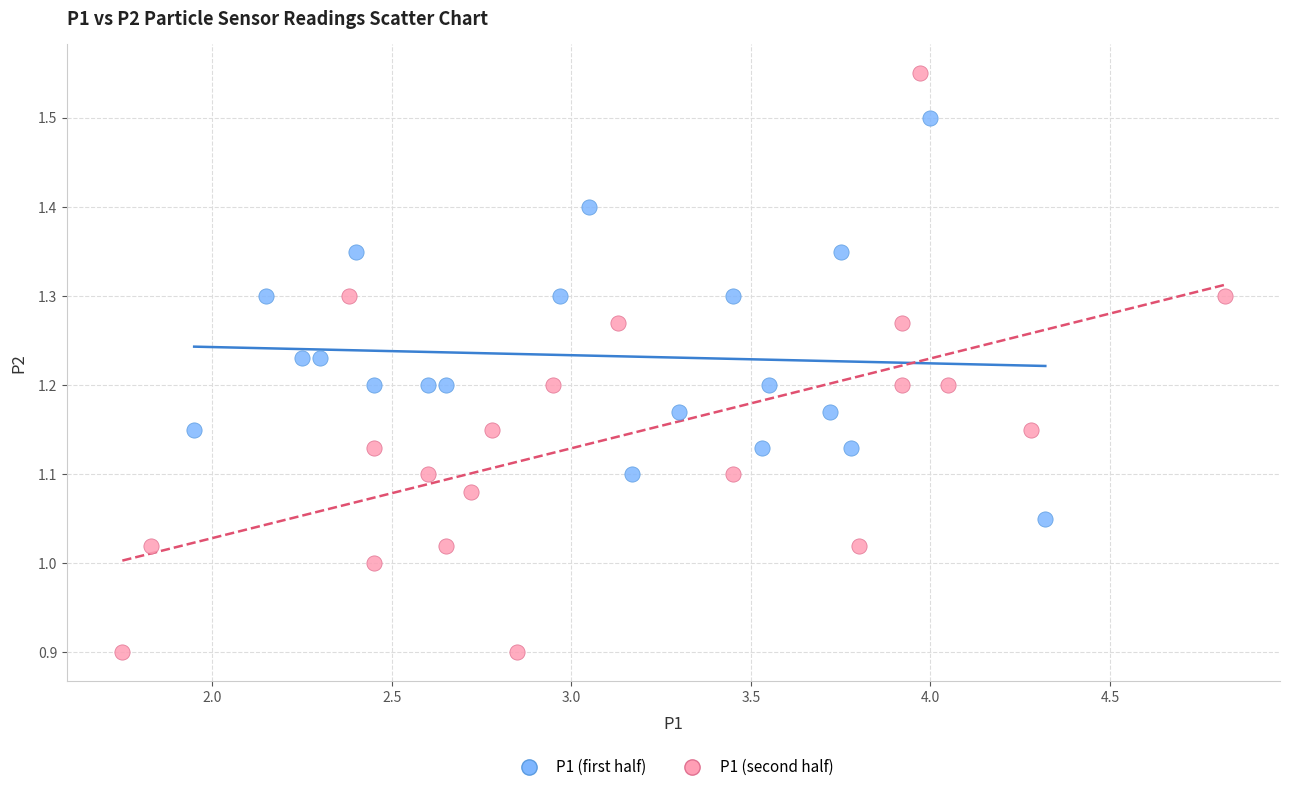

Which series reaches the minimum Y coordinate?

P1 (second half)